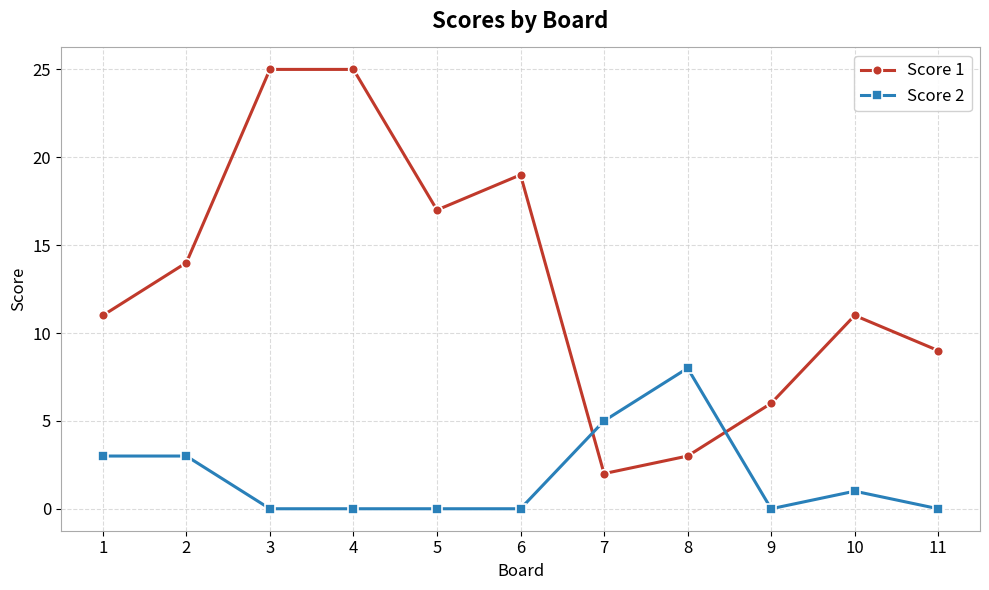

Reading left to right, extract all data points from this chart.

Score 1: 11	14	25	25	17	19	2	3	6	11	9
Score 2: 3	3	0	0	0	0	5	8	0	1	0